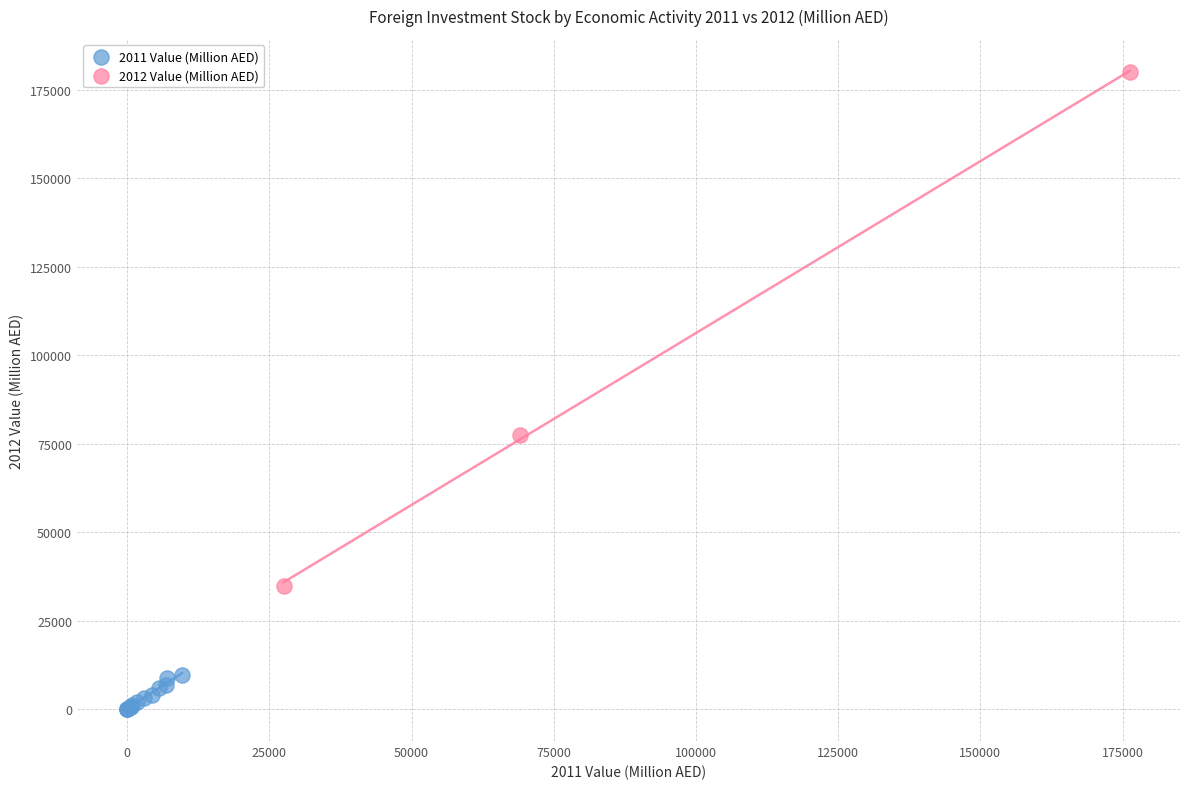

Which series has the largest Y range (max minus min)?

2012 Value (Million AED)